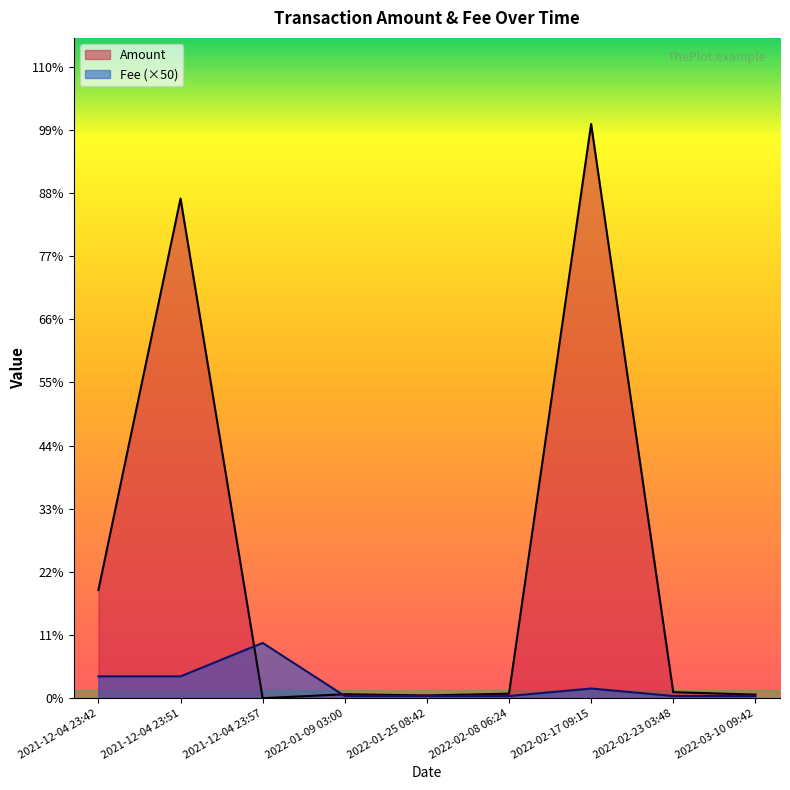

List the series in order of their overall mean, highest first.

Amount, Fee (×50)